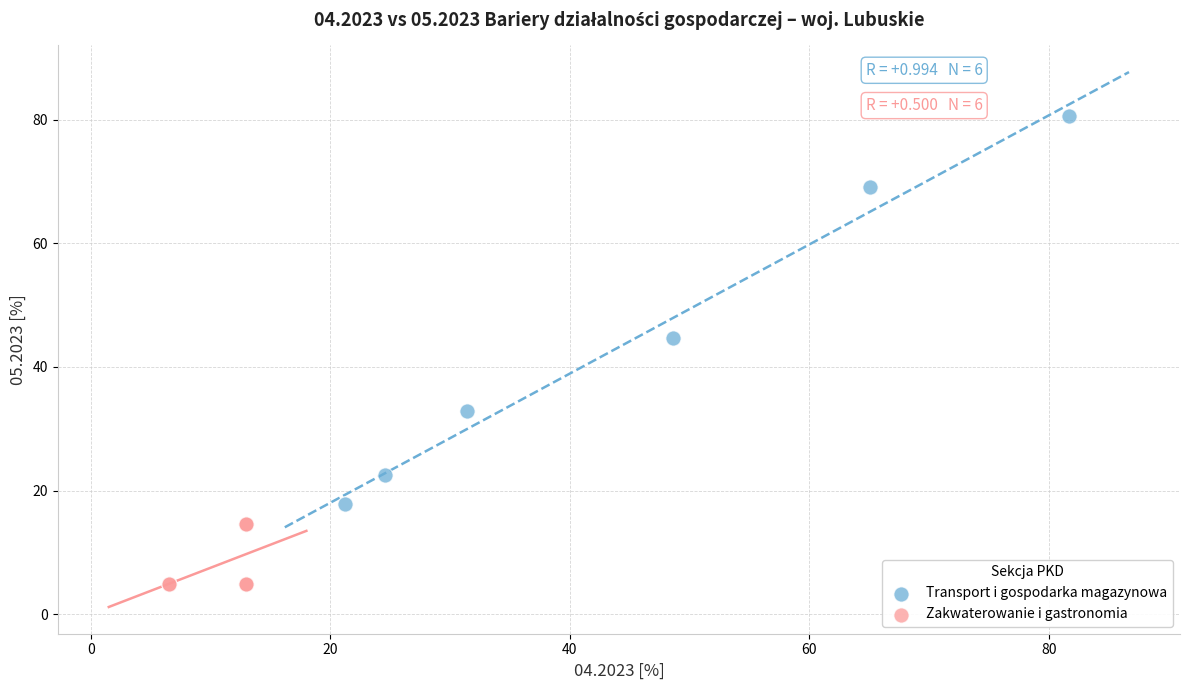

What are all the series names shown in the legend?

Transport i gospodarka magazynowa, Zakwaterowanie i gastronomia